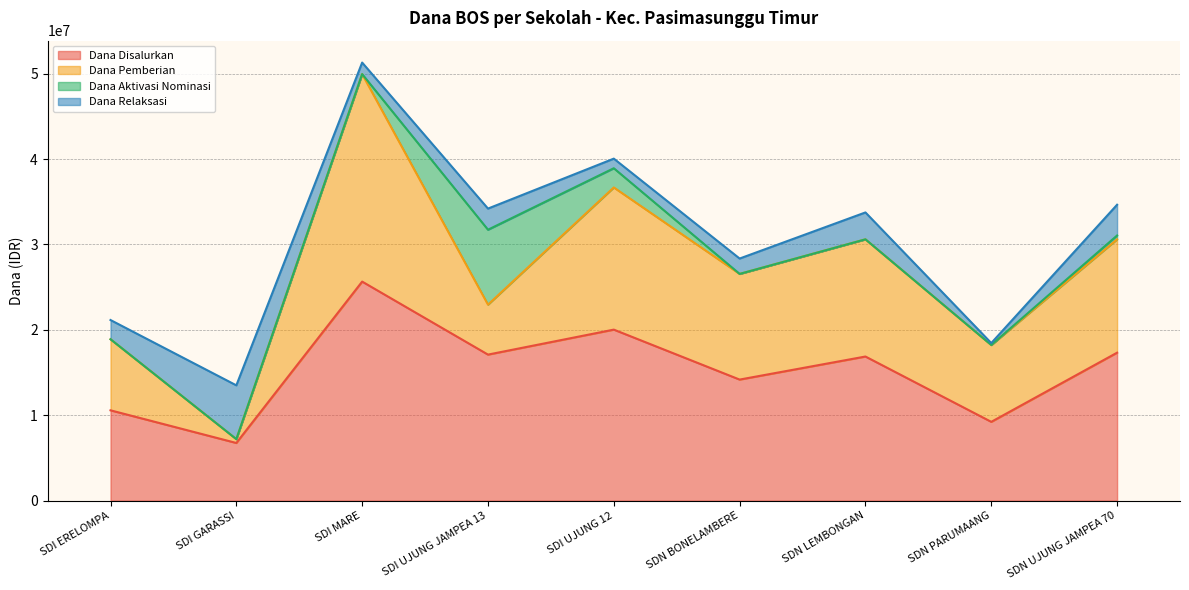

At which category is the sum across all series the highest?

SDI MARE